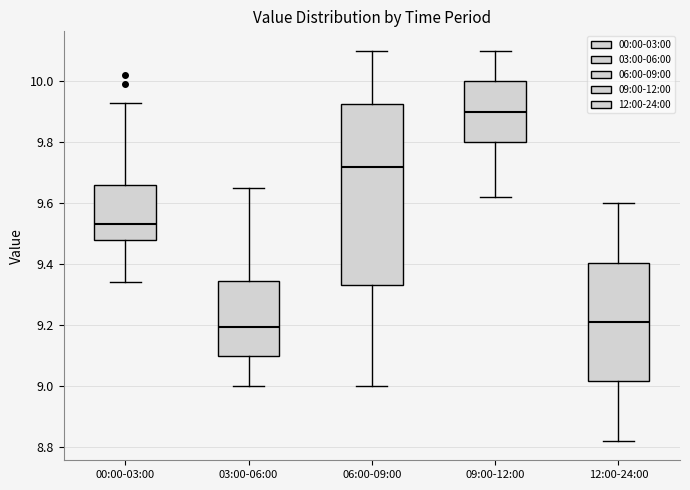

Reading left to right, transcribe this box plot: for each box, give where its median line is, the range the box spans, and where its two whiskers end, as read against the y-axis. The values are not printed on the chart, so give them approximately, as read against the axis.

00:00-03:00: median 9.54, box 9.48 to 9.66, whiskers 9.34 to 9.94
03:00-06:00: median 9.20, box 9.10 to 9.34, whiskers 9.00 to 9.66
06:00-09:00: median 9.72, box 9.34 to 9.92, whiskers 9.00 to 10.10
09:00-12:00: median 9.90, box 9.80 to 10.00, whiskers 9.62 to 10.10
12:00-24:00: median 9.22, box 9.02 to 9.40, whiskers 8.82 to 9.60